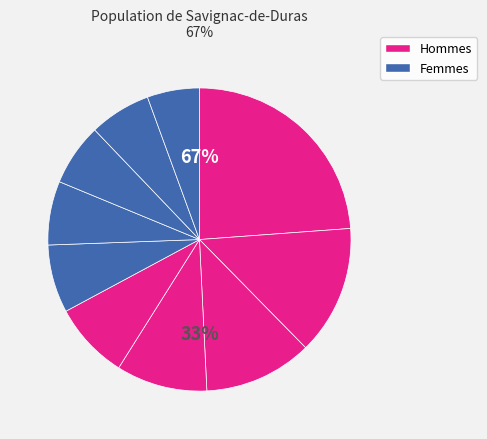

Is there a majority slice in this chart?

No